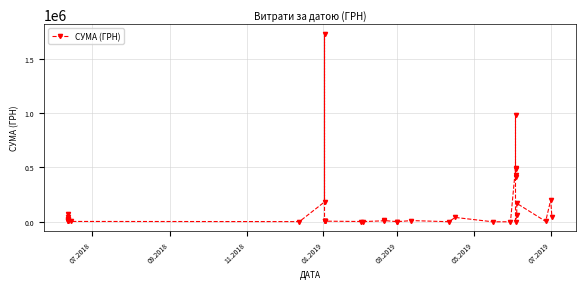

How many interior local valleys (lower than both neighbors) does the data have?

11